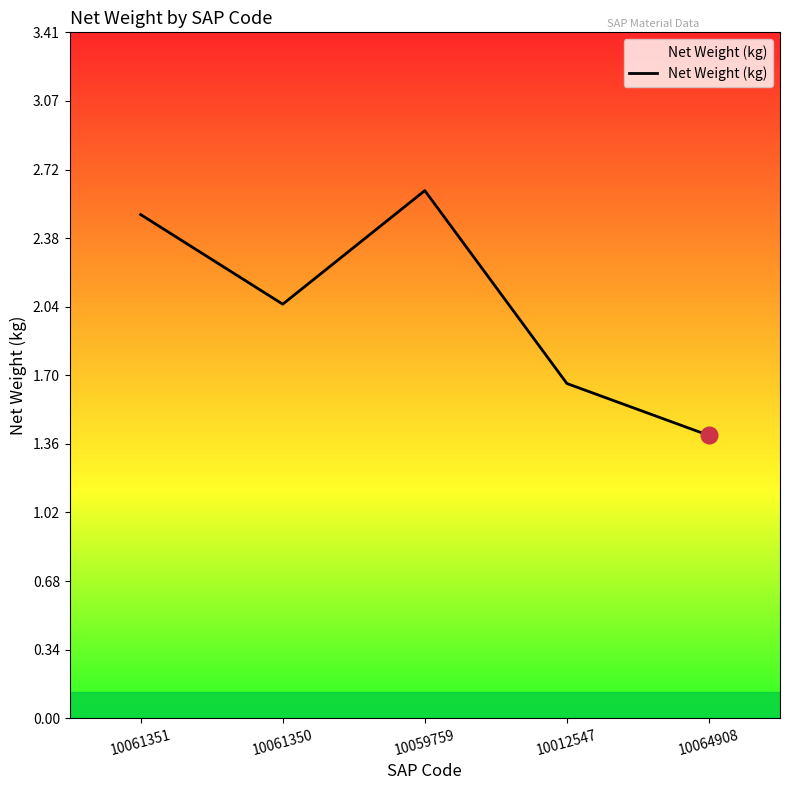

List the labels in order of value, largest first.

10059759, 10061351, 10061350, 10012547, 10064908